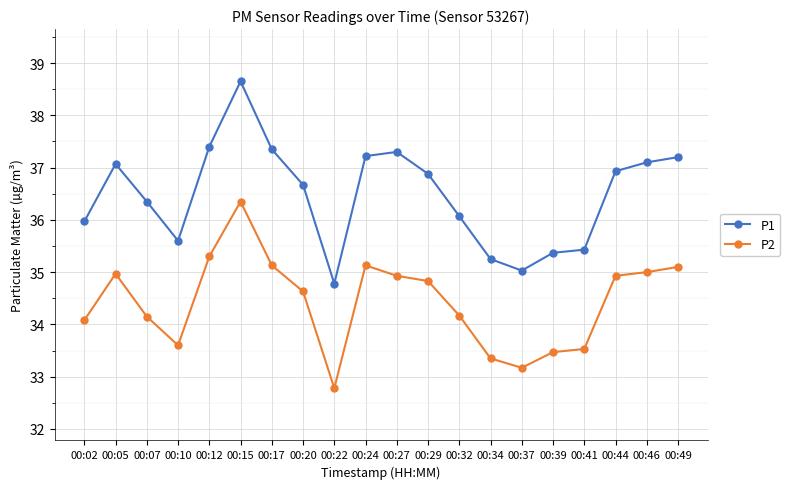

The P2 series shows 33.5 at 00:41. True or false?

True